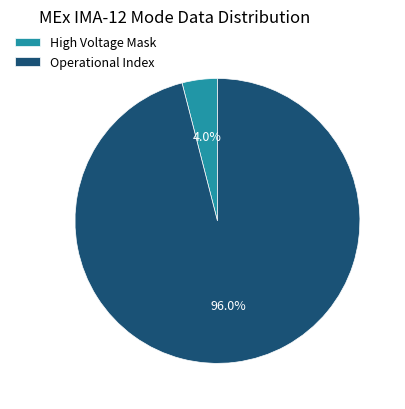

What percentage do Operational Index and High Voltage Mask together represent?

100.0%